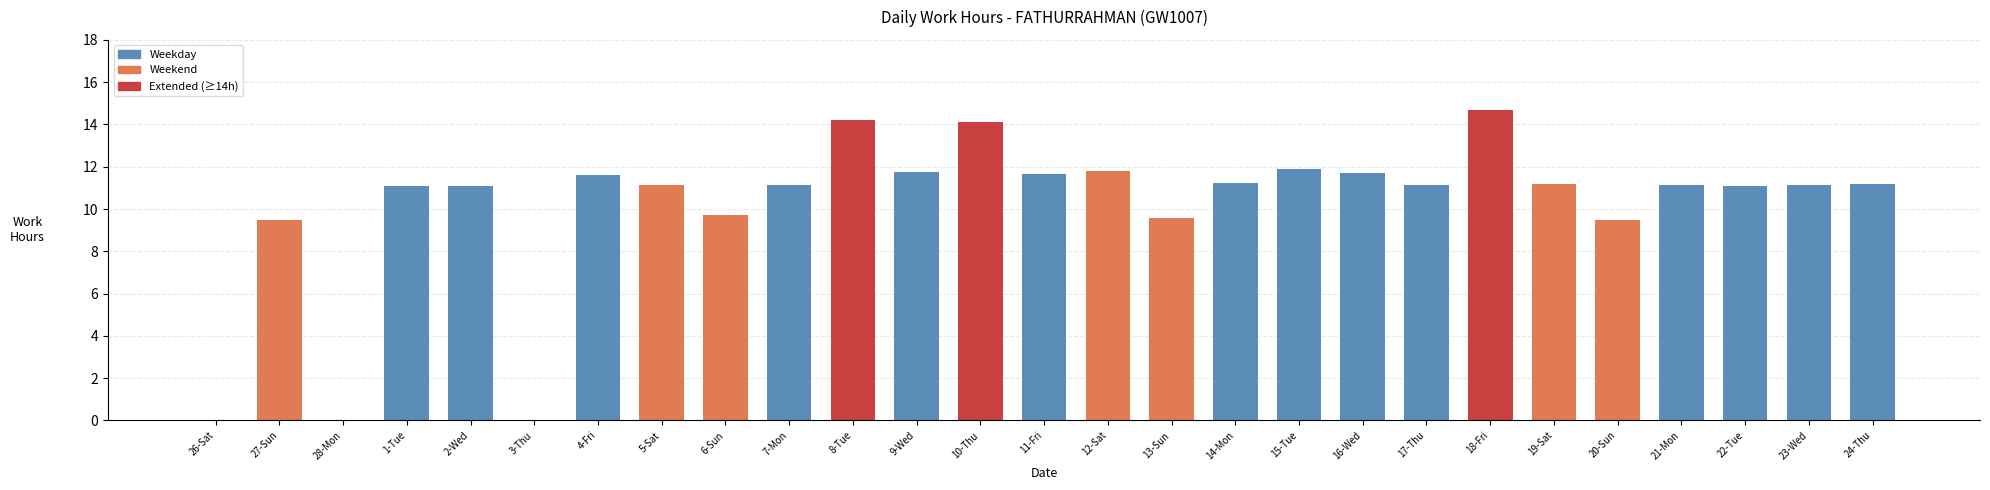

What is the sum of all values?

274.1